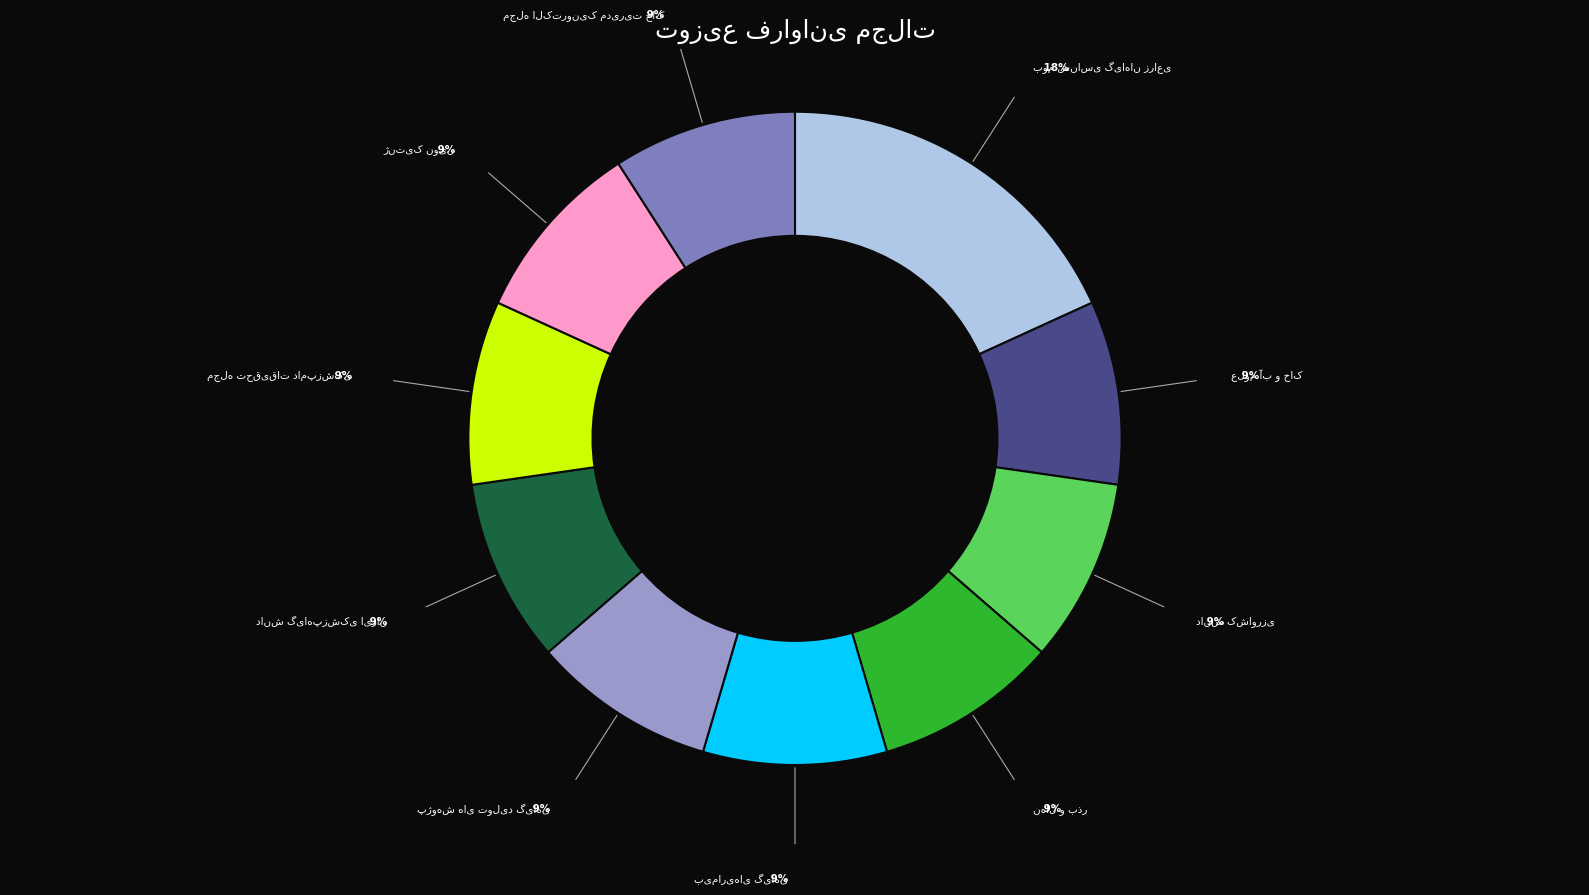

Is there a majority slice in this chart?

No